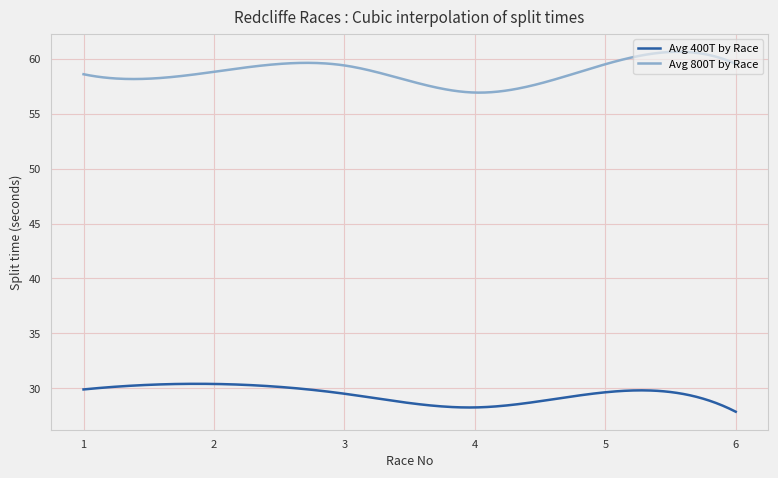

At how many categories does at least one series exceed 28?

300